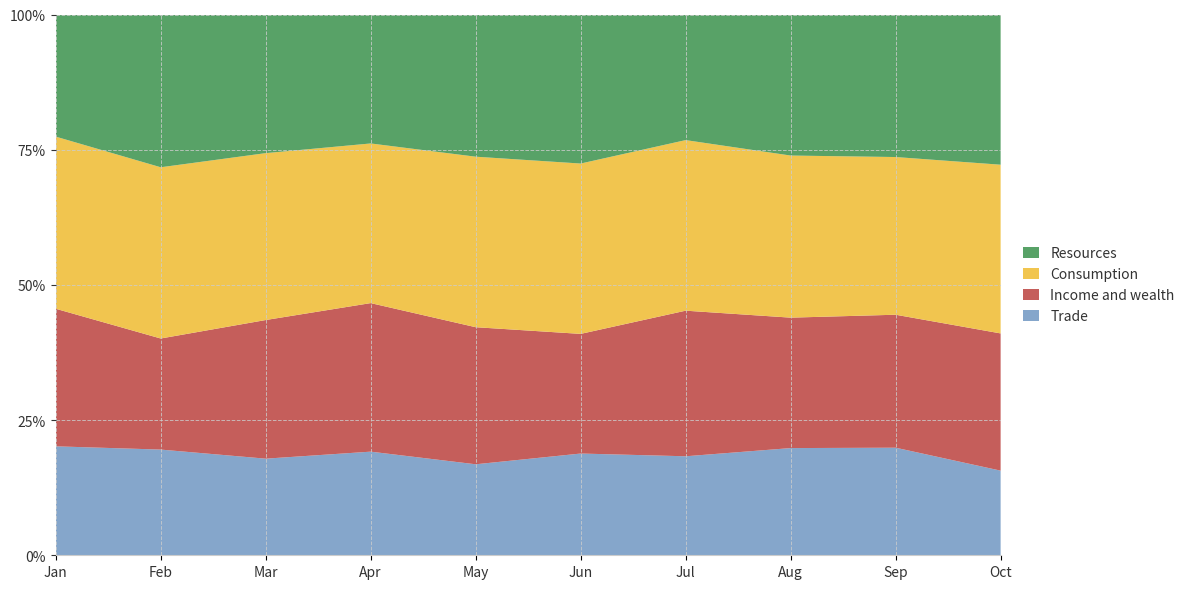

Reading right to left, what are all the values shown in this chart?

Trade: Oct=1043	Sep=1305	Aug=1324	Jul=1050	Jun=1222	May=1102	Apr=1158	Mar=1060	Feb=1316	Jan=1283
Income and wealth: Oct=1691	Sep=1613	Aug=1611	Jul=1544	Jun=1437	May=1660	Apr=1660	Mar=1521	Feb=1383	Jan=1620
Consumption: Oct=2079	Sep=1913	Aug=2002	Jul=1809	Jun=2046	May=2065	Apr=1784	Mar=1831	Feb=2132	Jan=2027
Resources: Oct=1851	Sep=1729	Aug=1742	Jul=1332	Jun=1790	May=1722	Apr=1441	Mar=1521	Feb=1902	Jan=1438